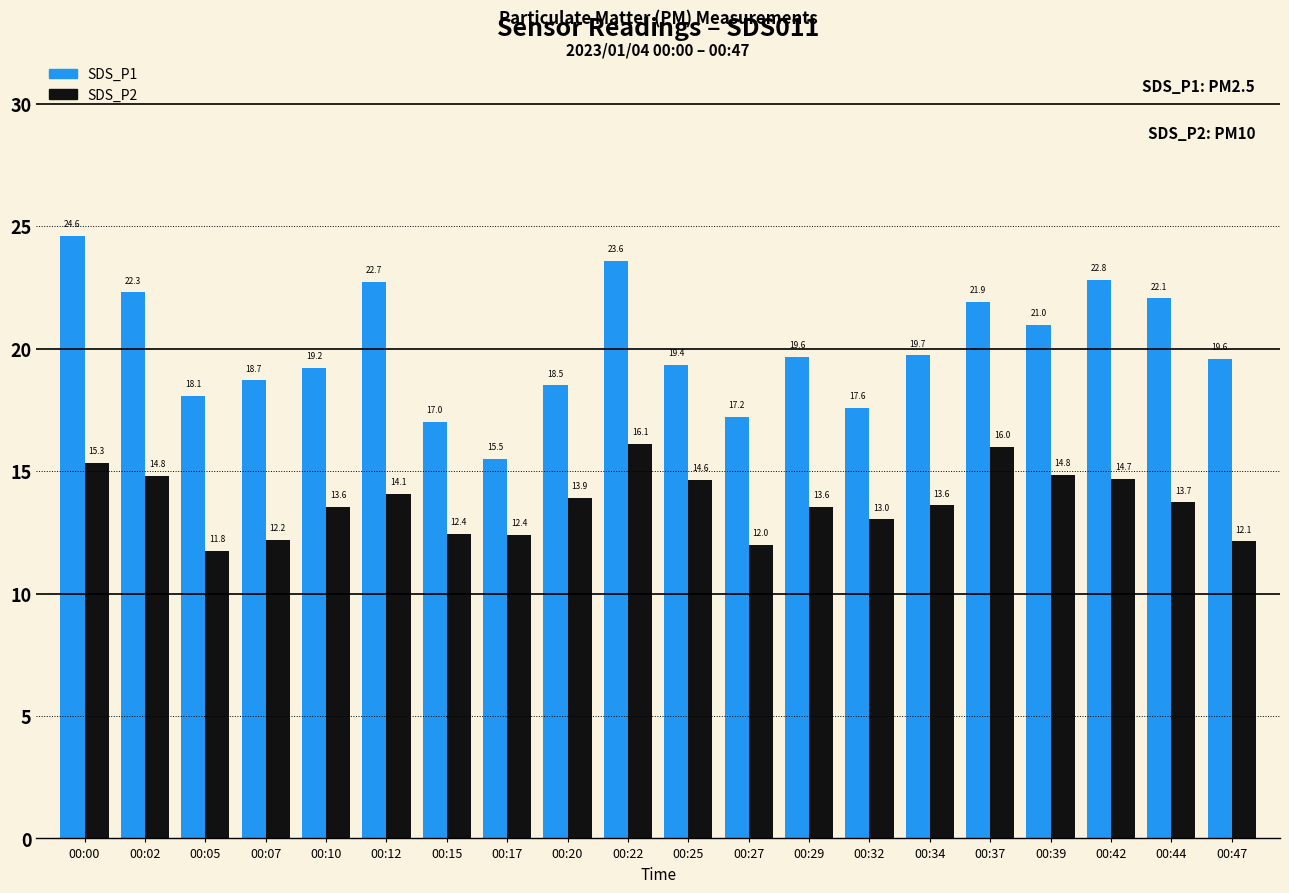

Between 00:02 and 00:07, which series saw the biggest shift?

SDS_P1